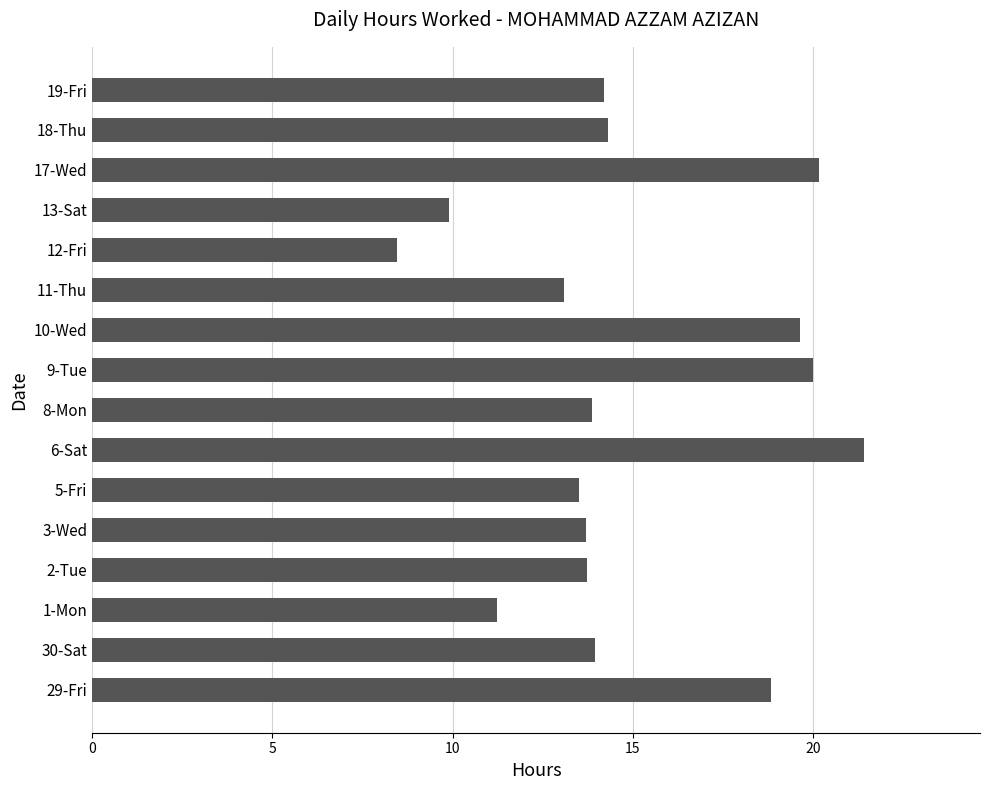

What is the change in value from 11-Thu to 19-Fri?

+1.1